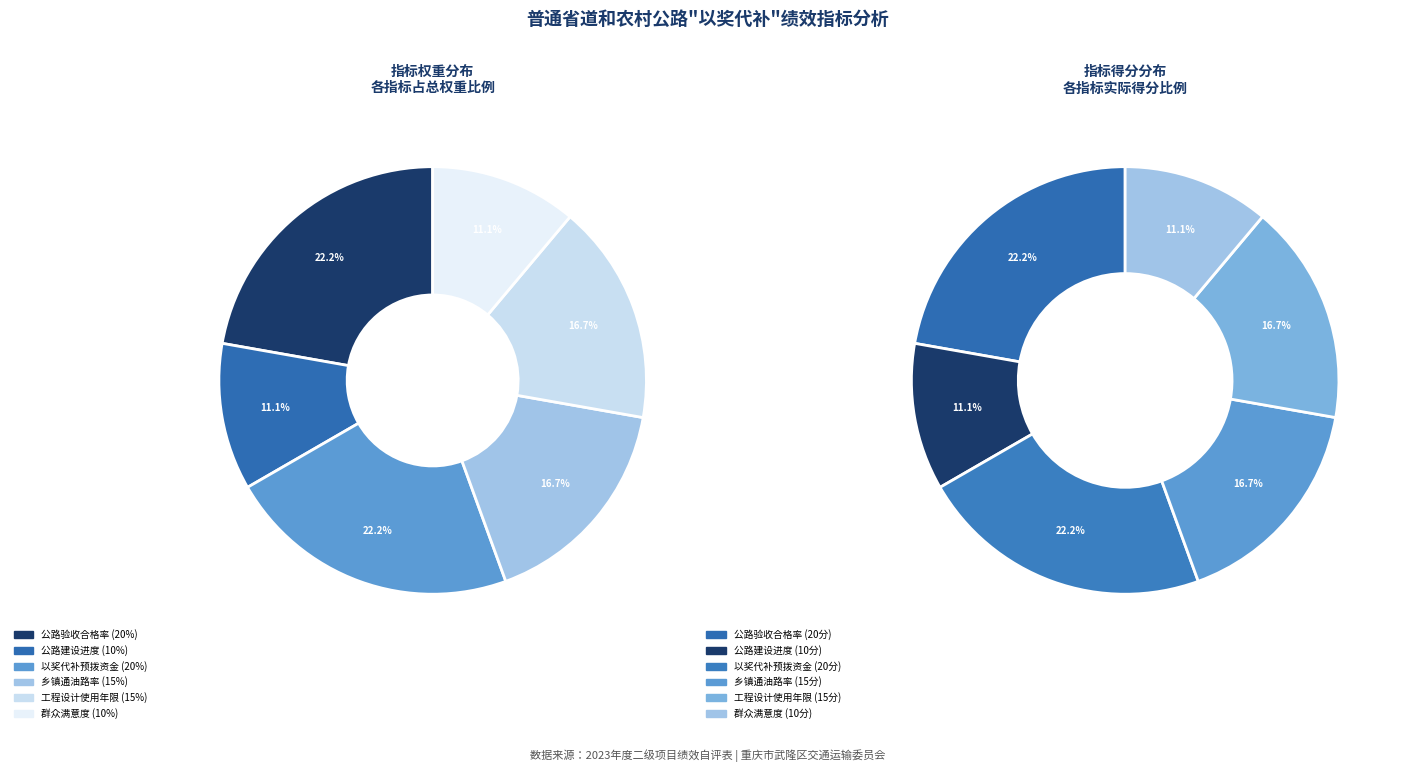

How many segments does this pie chart have?

6